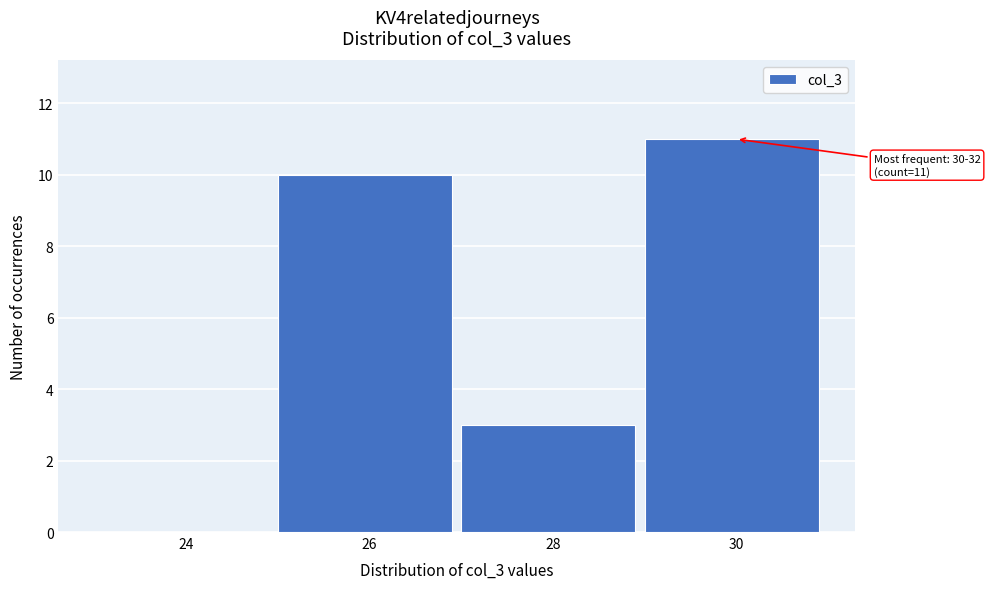

Reading left to right, transcribe all the data shown in this chart.

24=0	26=10	28=3	30=11